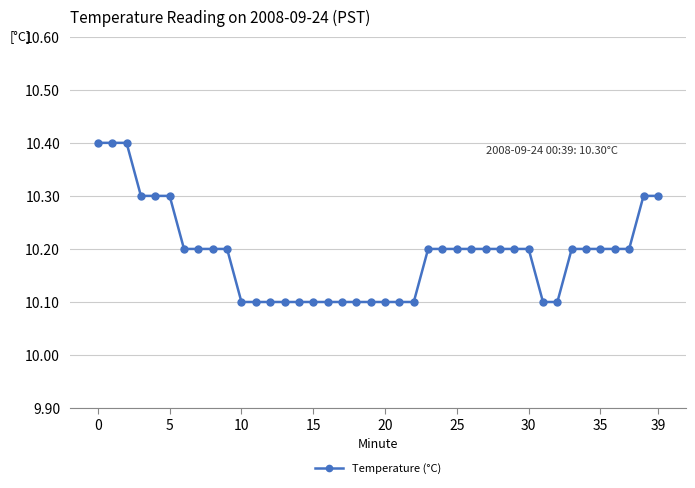

Reading right to left, list all the values displayed in this chart.

10.3	10.3	10.2	10.2	10.2	10.2	10.2	10.1	10.1	10.2	10.2	10.2	10.2	10.2	10.2	10.2	10.2	10.1	10.1	10.1	10.1	10.1	10.1	10.1	10.1	10.1	10.1	10.1	10.1	10.1	10.2	10.2	10.2	10.2	10.3	10.3	10.3	10.4	10.4	10.4